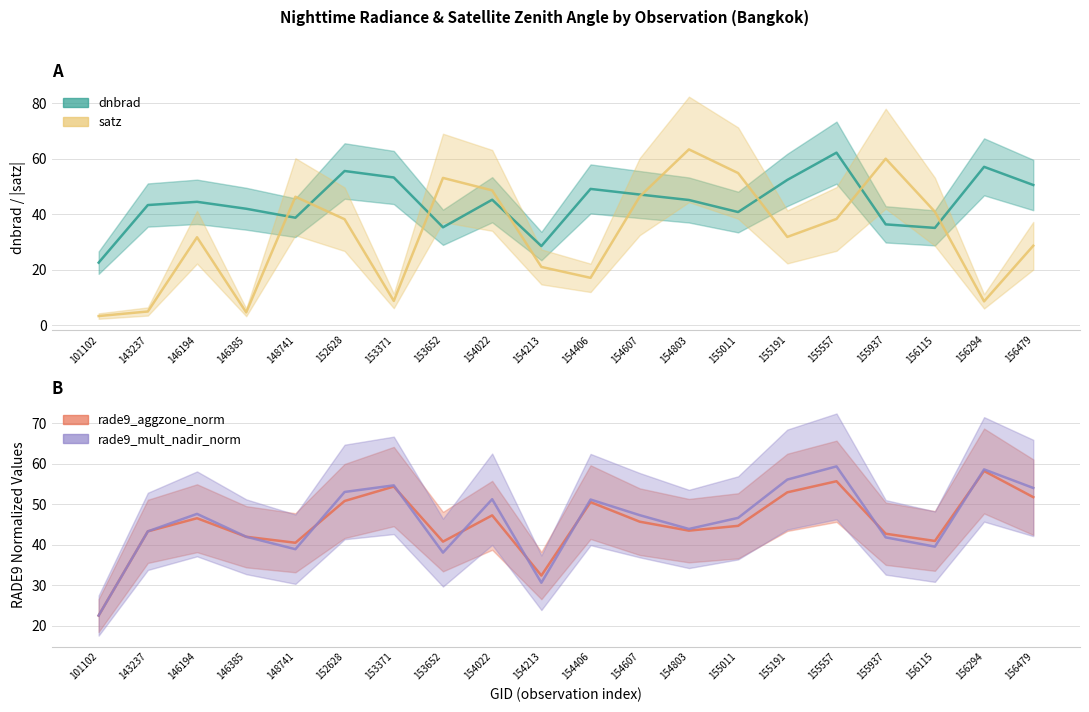

Is the value of rade9_mult_nadir_norm at 153371 greater than the value of dnbrad at 153371?

Yes